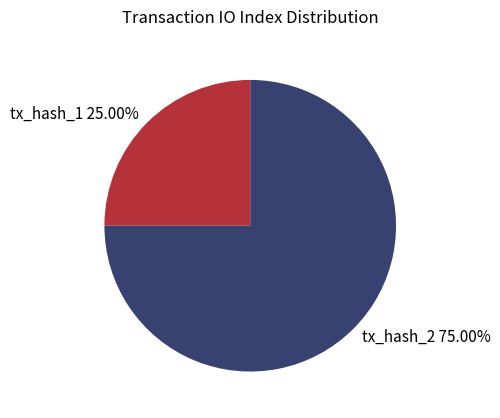

Combined, do tx_hash_1 25.00% and tx_hash_2 75.00% account for over 50%?

Yes